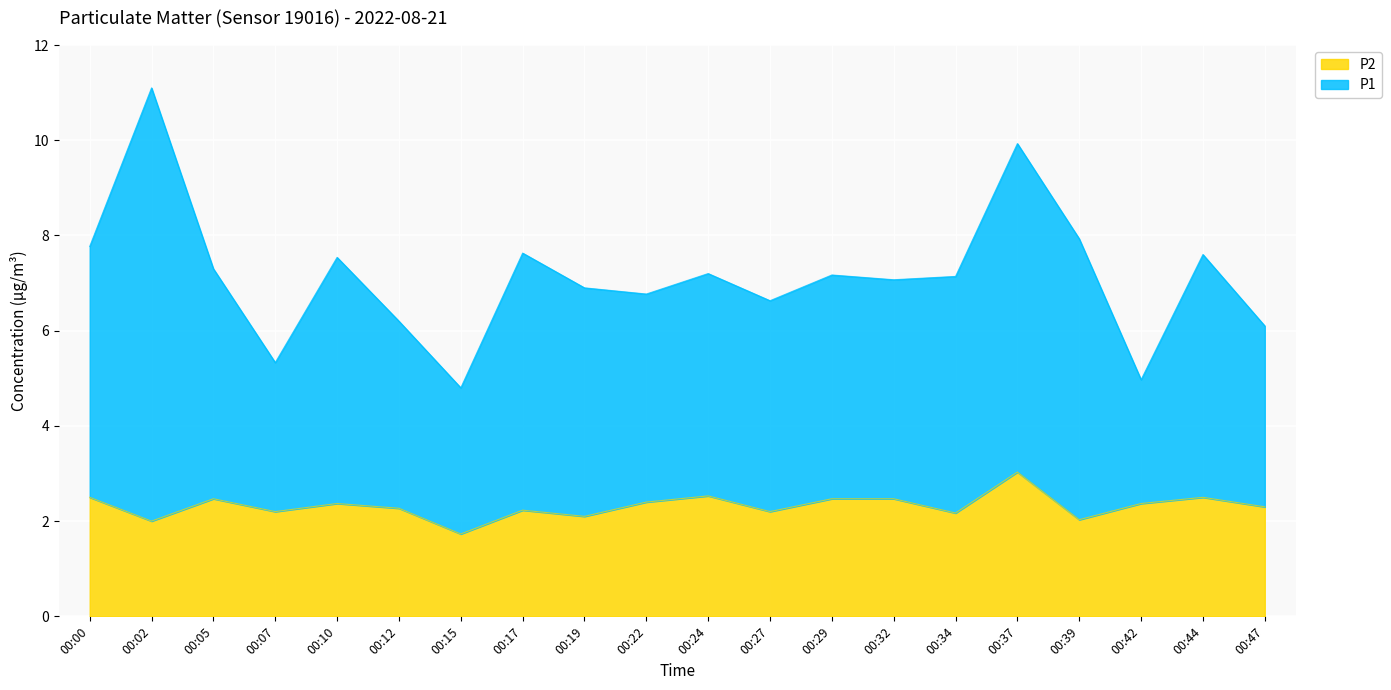

Is the value of P1 at 00:10 greater than the value of P2 at 00:00?

Yes